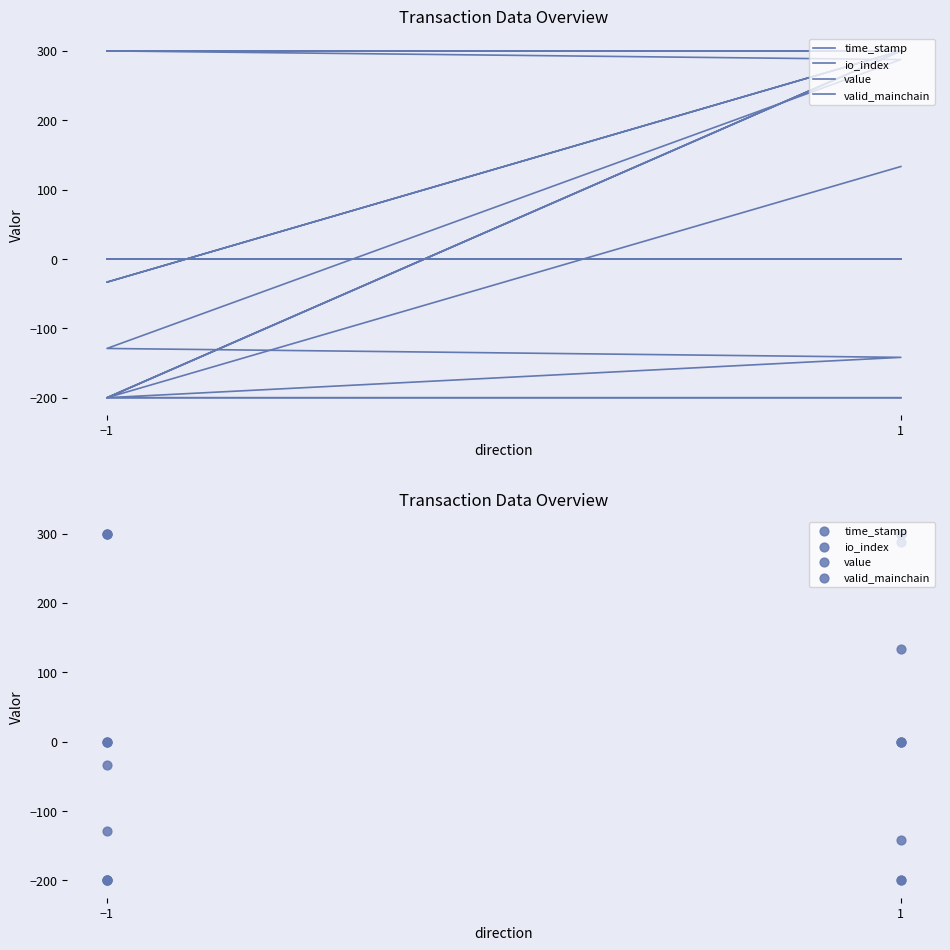

Which series contains the highest Y value?

time_stamp